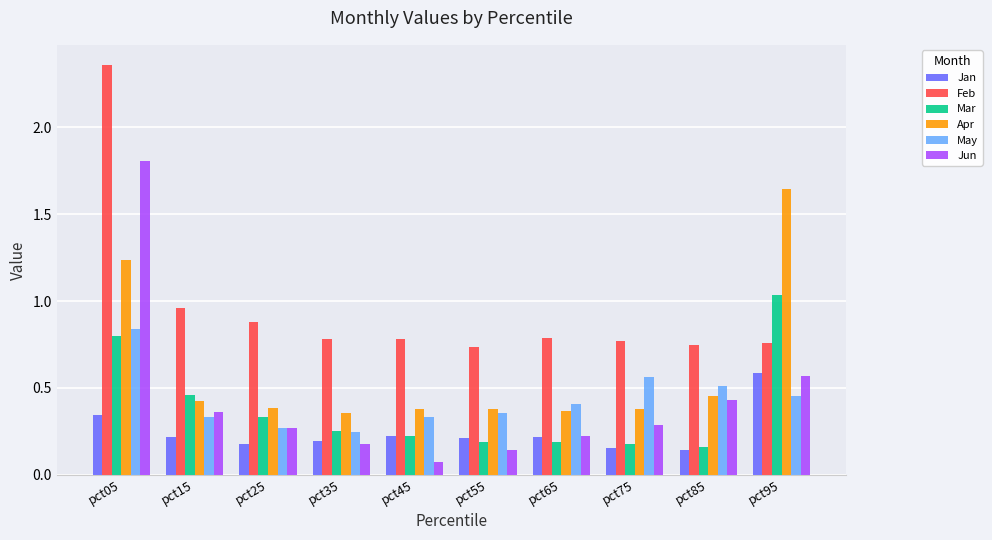

How many groups of bars are there?

10